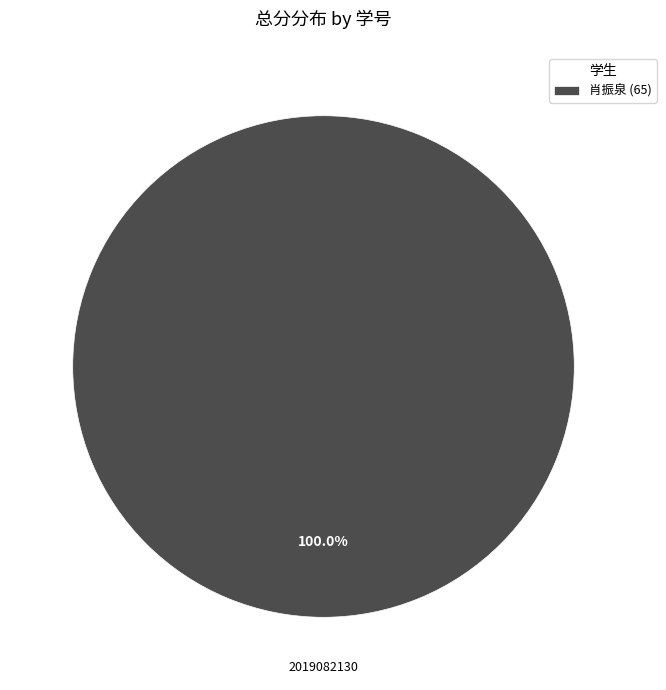

Rank the categories by value from highest to lowest.

肖振泉 (65)